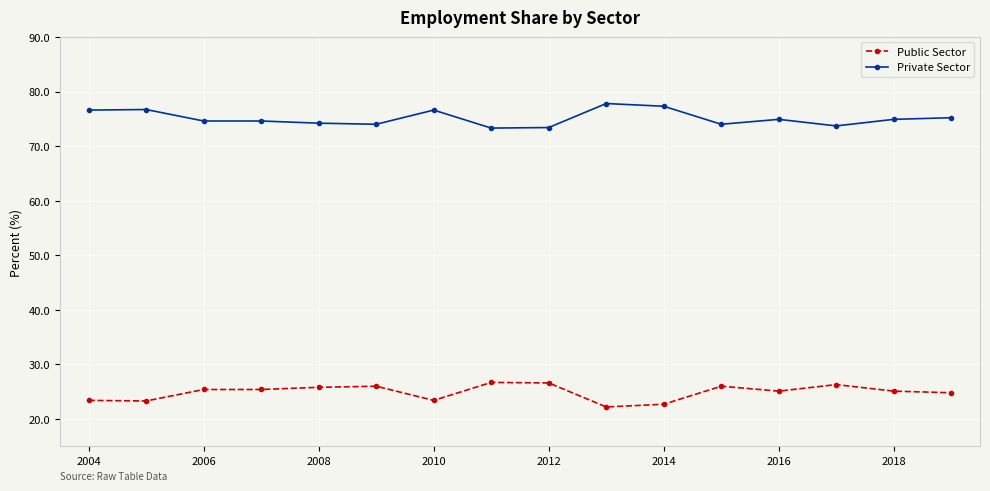

True or false: Private Sector and Public Sector intersect in this chart.

False